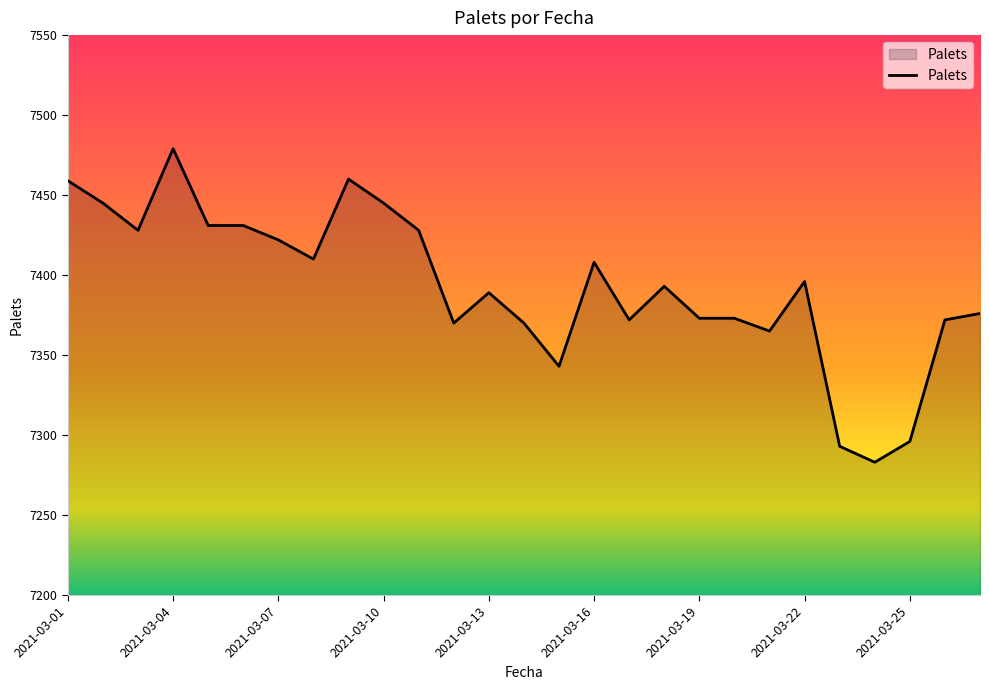

What is the maximum value shown in the chart?

7479